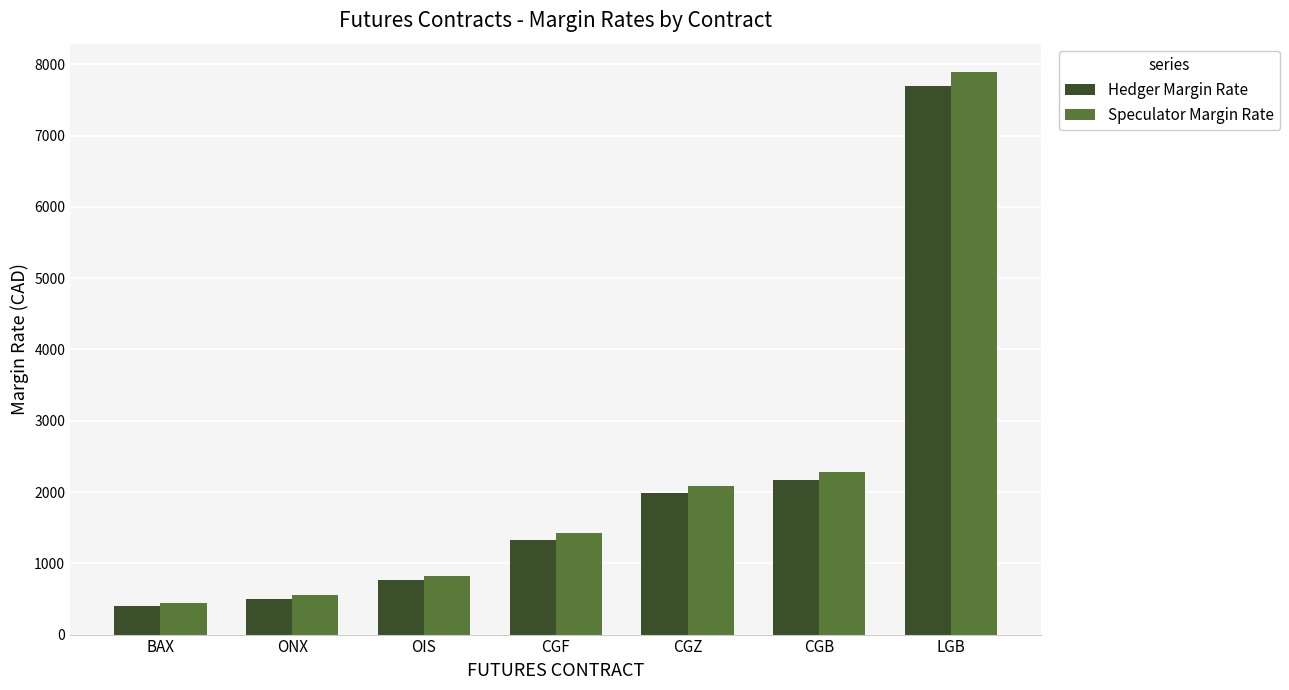

Which series has the largest range (max minus min)?

Speculator Margin Rate